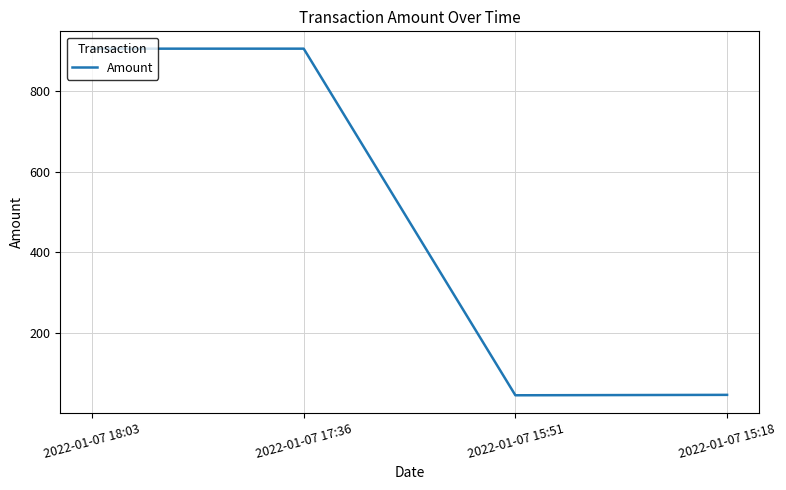

What is the minimum value shown in the chart?

45.0